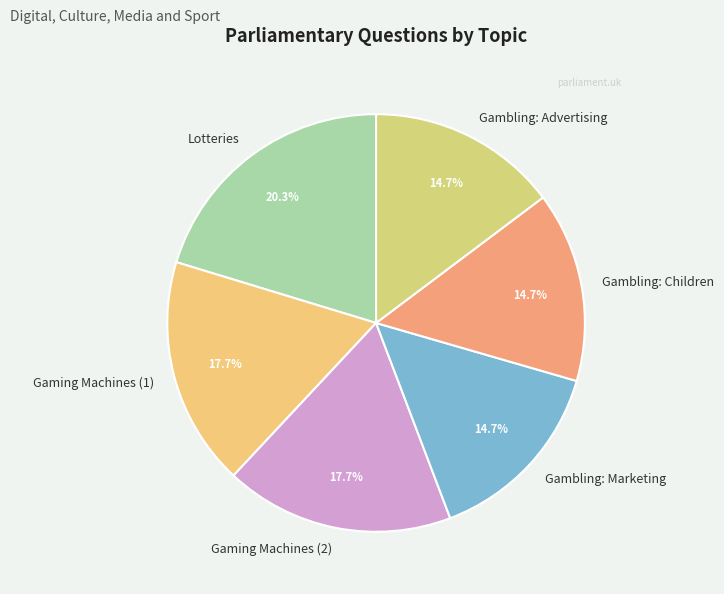

To the nearest percent, what is the combined percentage of Lotteries and Gambling: Marketing?

35%